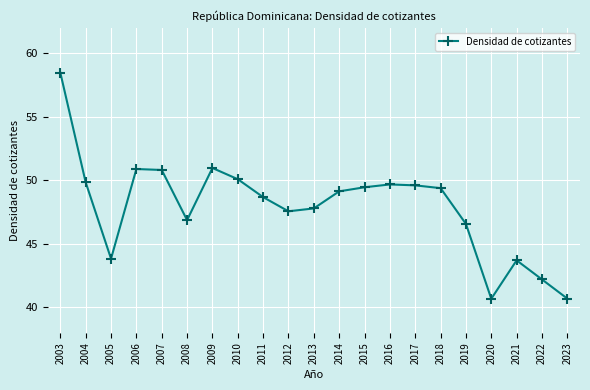

Is this an area chart (filled region under the line)?

No